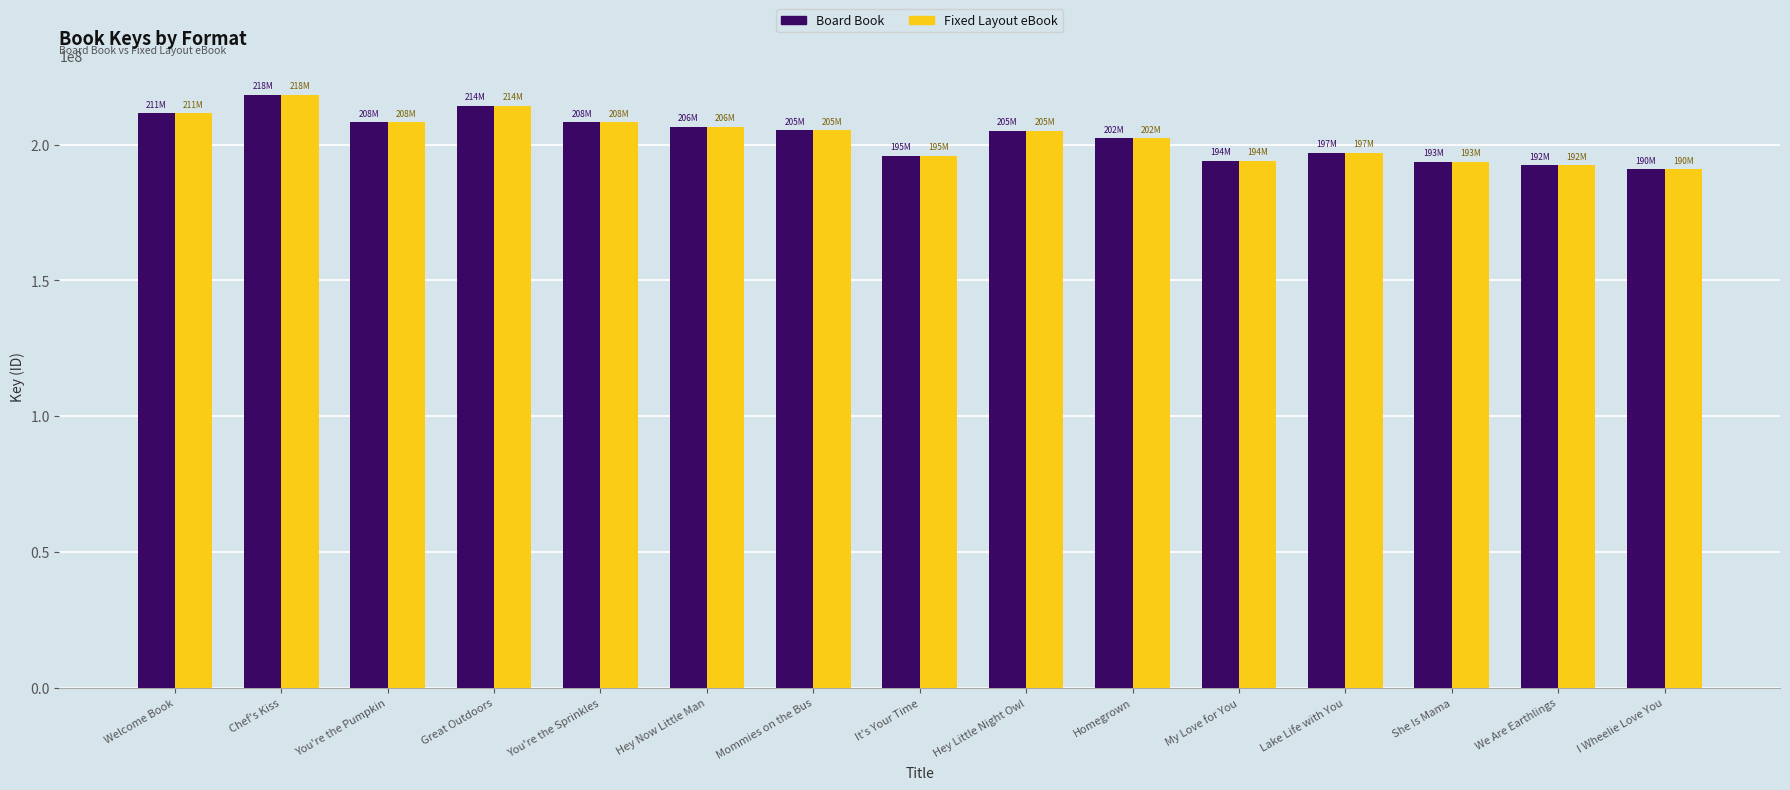

What is the difference between the Fixed Layout eBook values at It's Your Time and Homegrown?

6441297